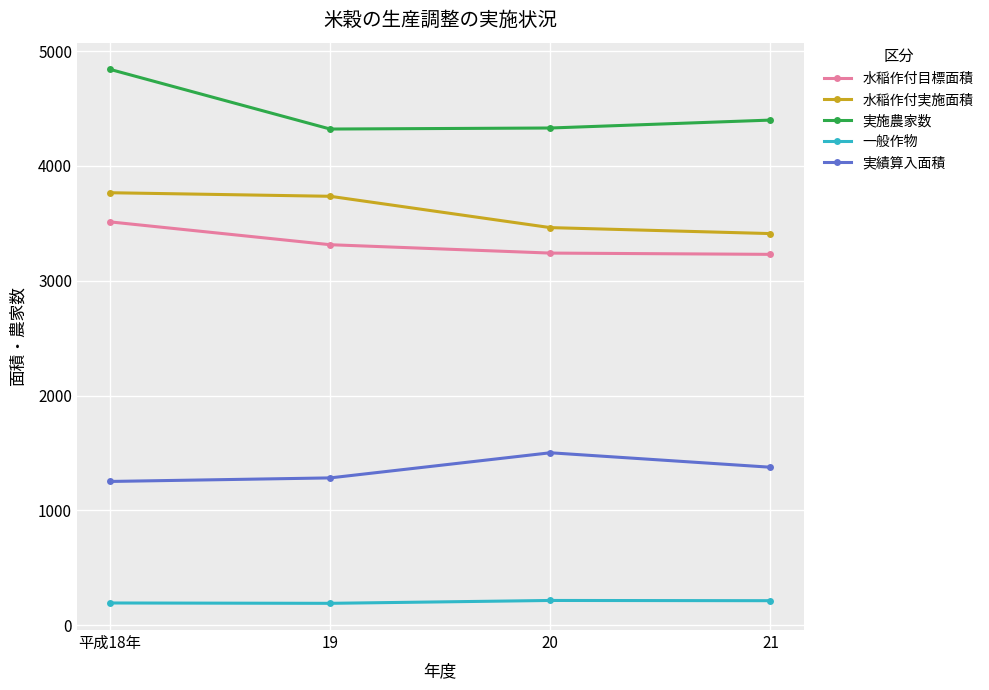

What position from the right is 19?

3